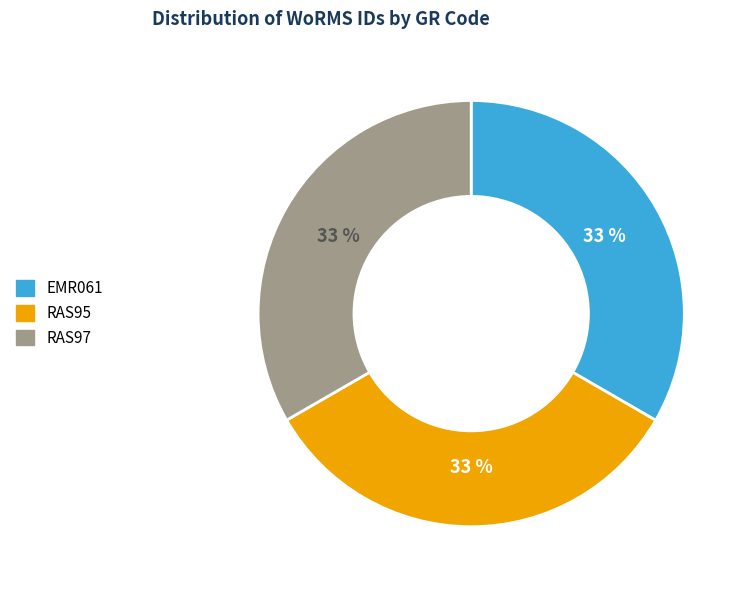

Is RAS95 the majority of the pie?

No